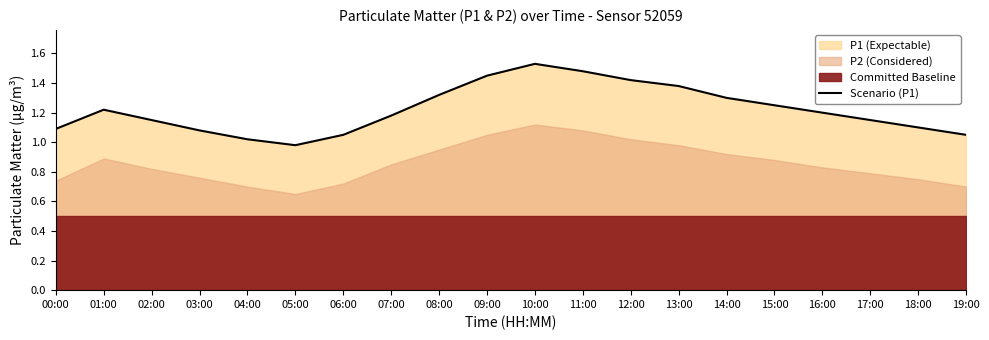

What is the maximum value shown in the chart?

1.5